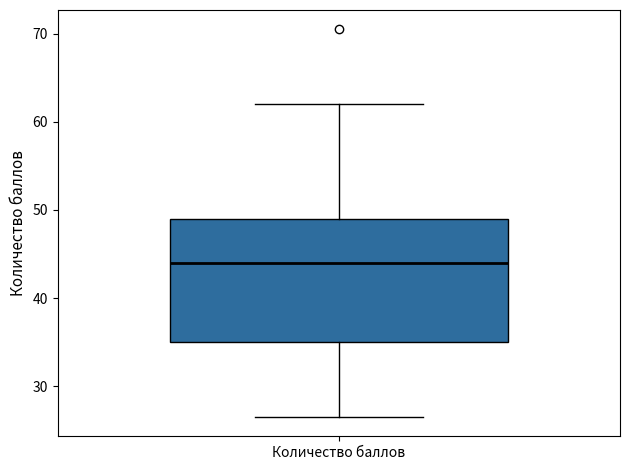

Transcribe this box plot: give where the median line is, the range the box spans, and where the two whiskers end, as read against the y-axis. The values are not printed on the chart, so give them approximately, as read against the axis.

median 44, box 35 to 49, whiskers 27 to 62